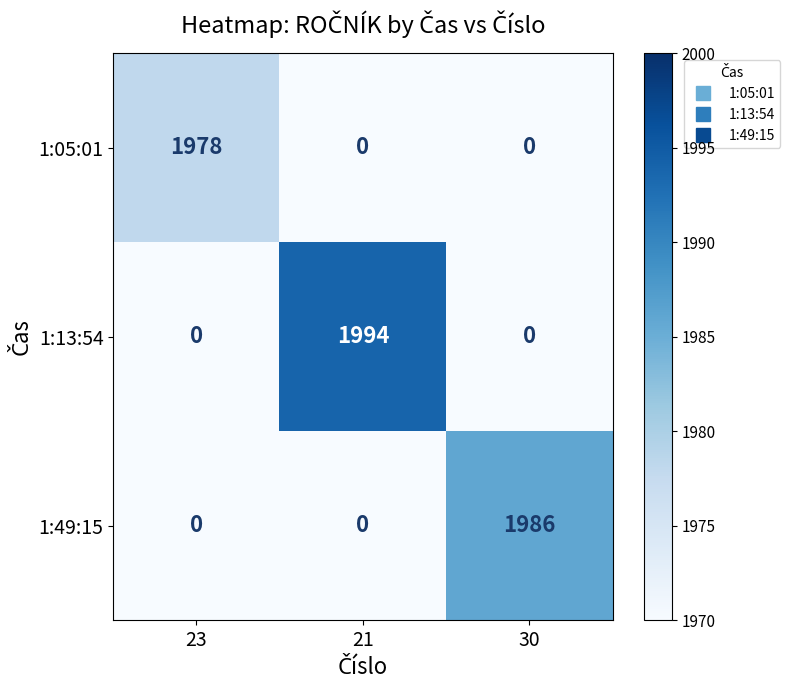

Which label corresponds to the largest value in the chart?

21